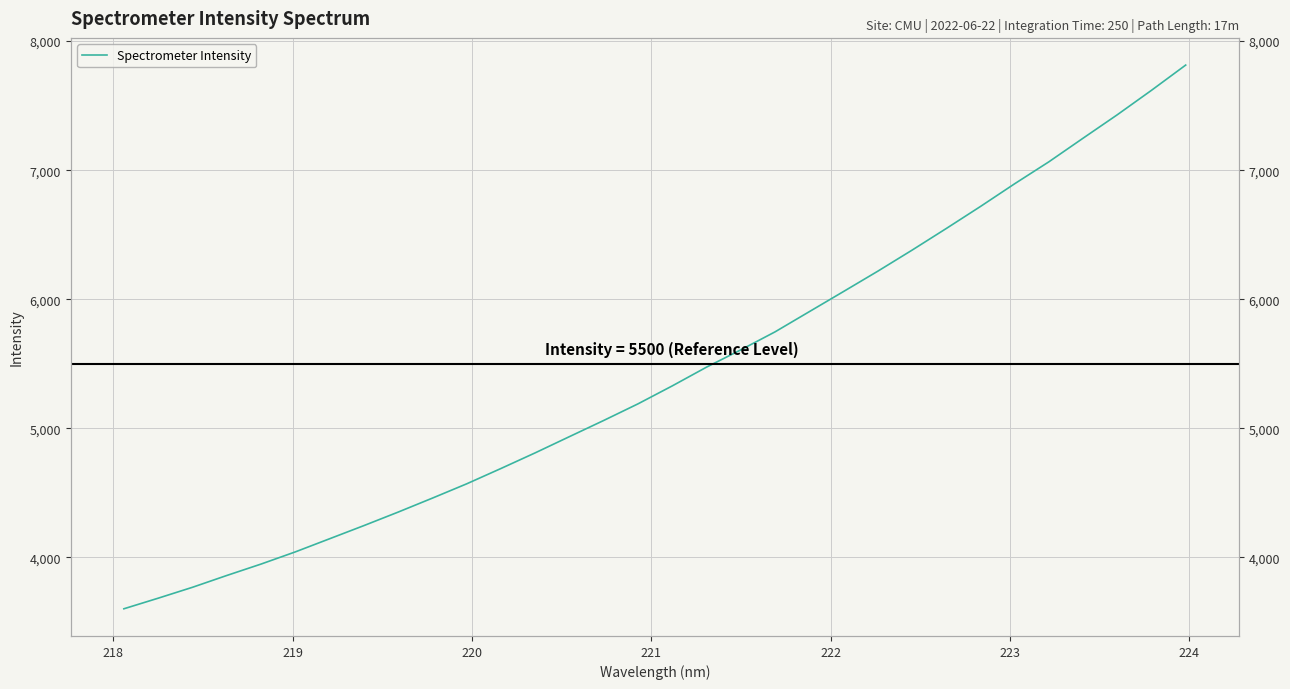

What is the smallest value displayed?

3602.6